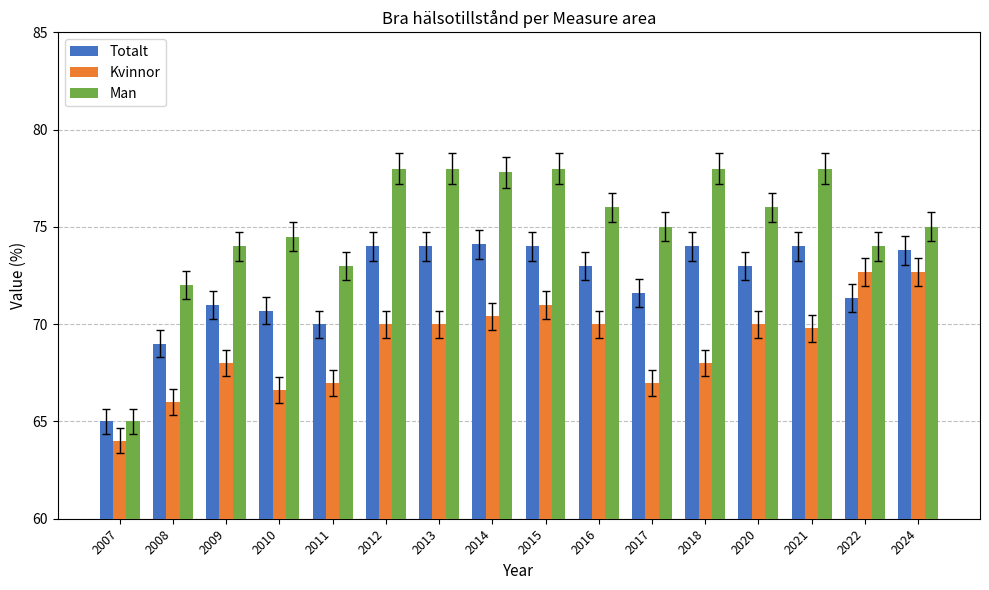

Where does the Man series first go above 76?

2012